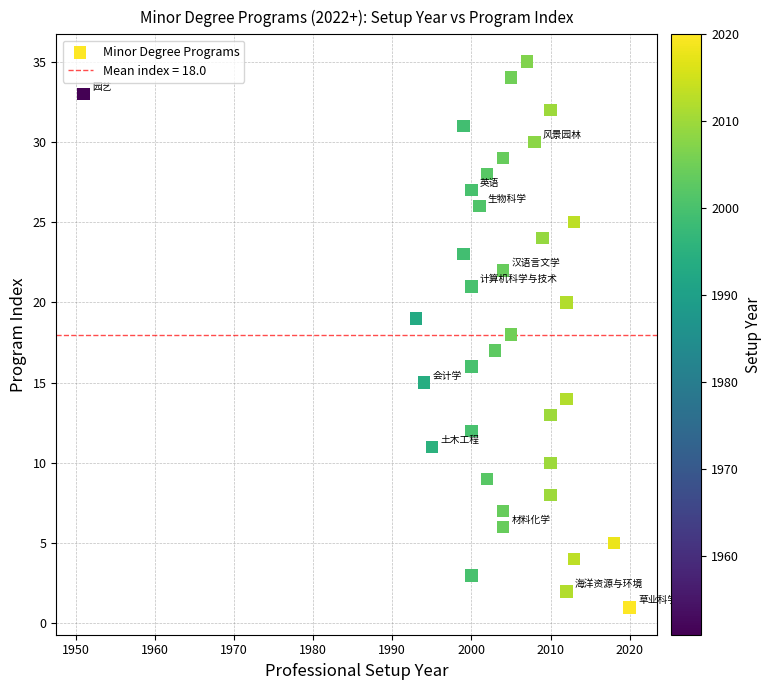

What is the range of Y values (max minus min)?

34